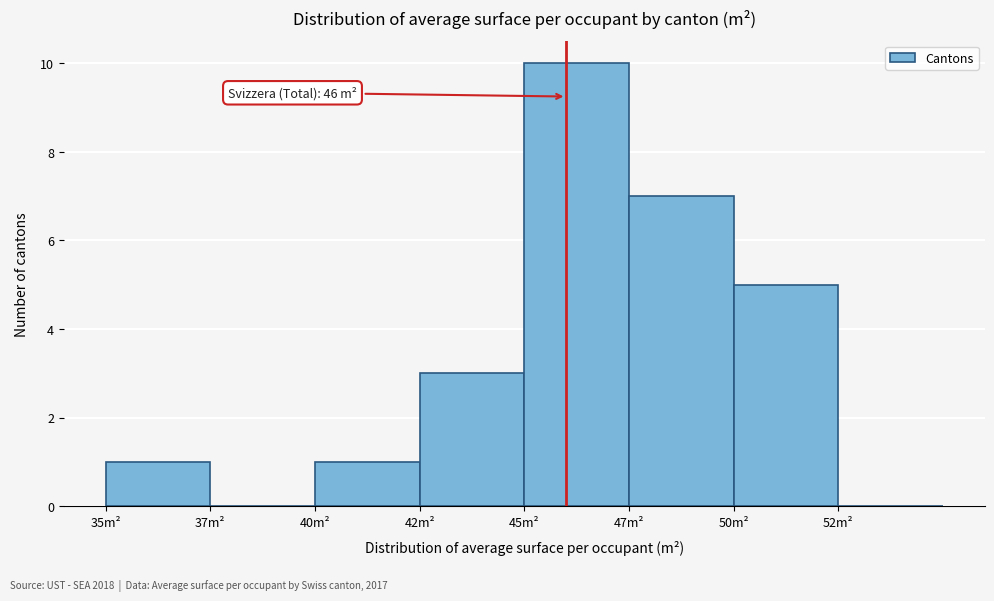

Reading left to right, transcribe all the data shown in this chart.

35m²=1	37m²=0	40m²=1	42m²=3	45m²=10	47m²=7	50m²=5	52m²=0